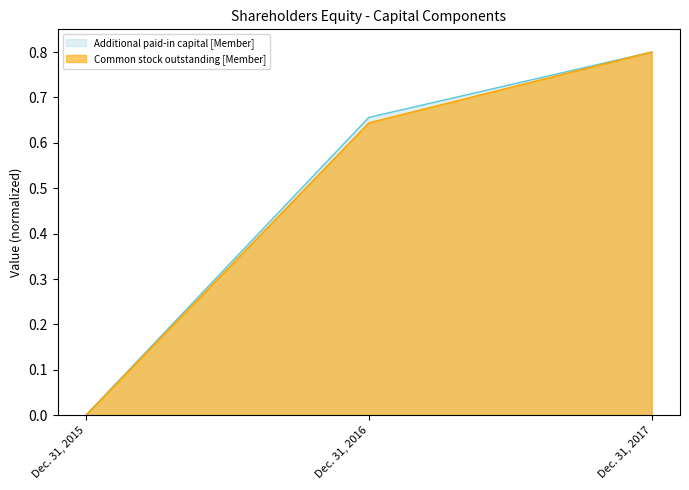

How many data points in Common stock outstanding [Member] are above 0?

2